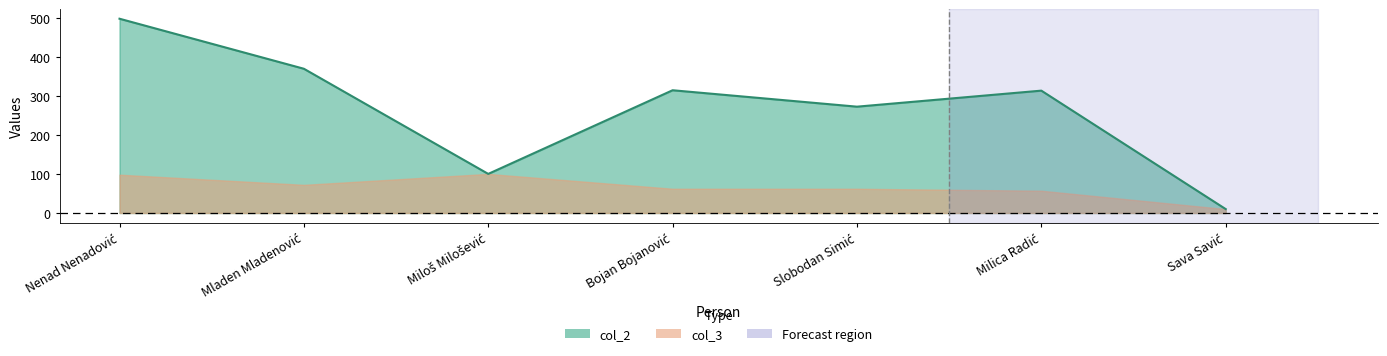

Where does the data first go above 313?

Nenad Nenadović